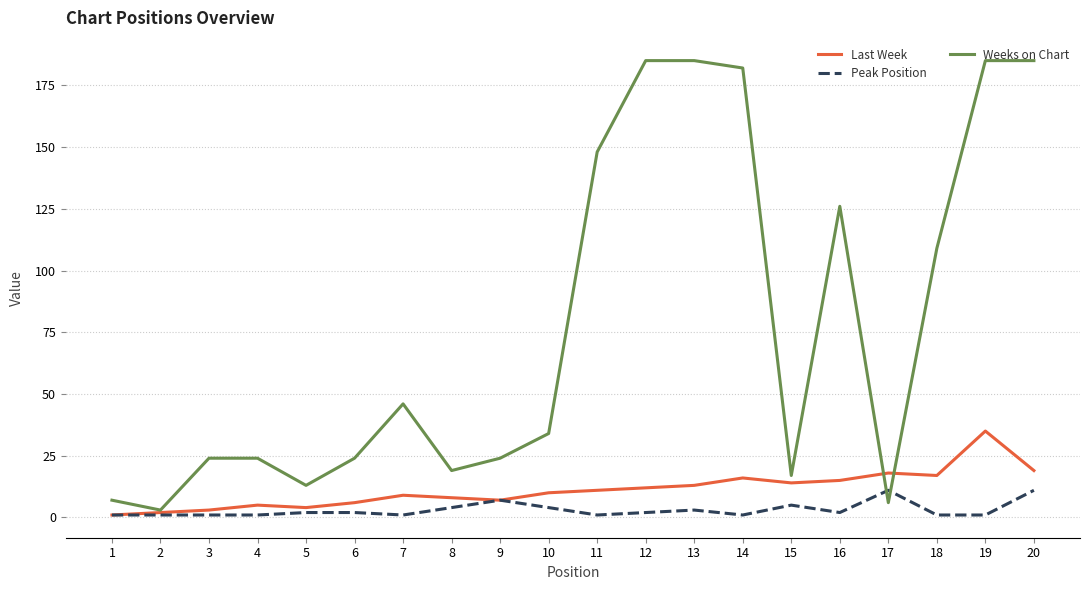

List the series in order of their peak value, highest first.

Weeks on Chart, Last Week, Peak Position